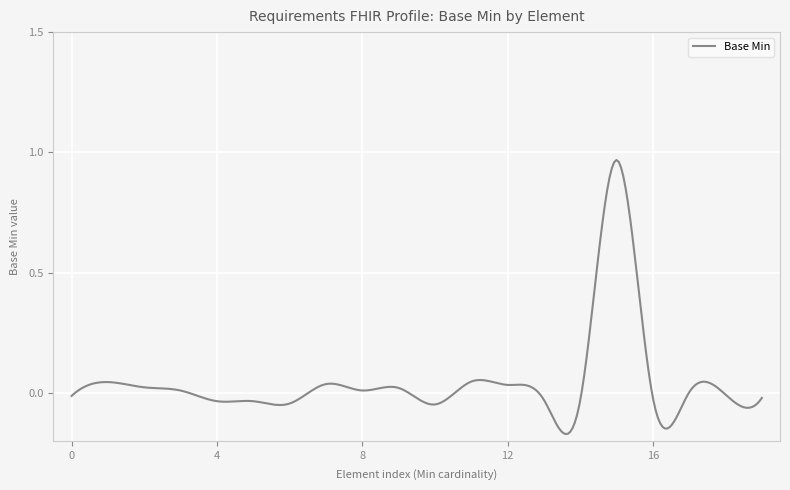

What is the difference between the maximum and minimum values?

1.1